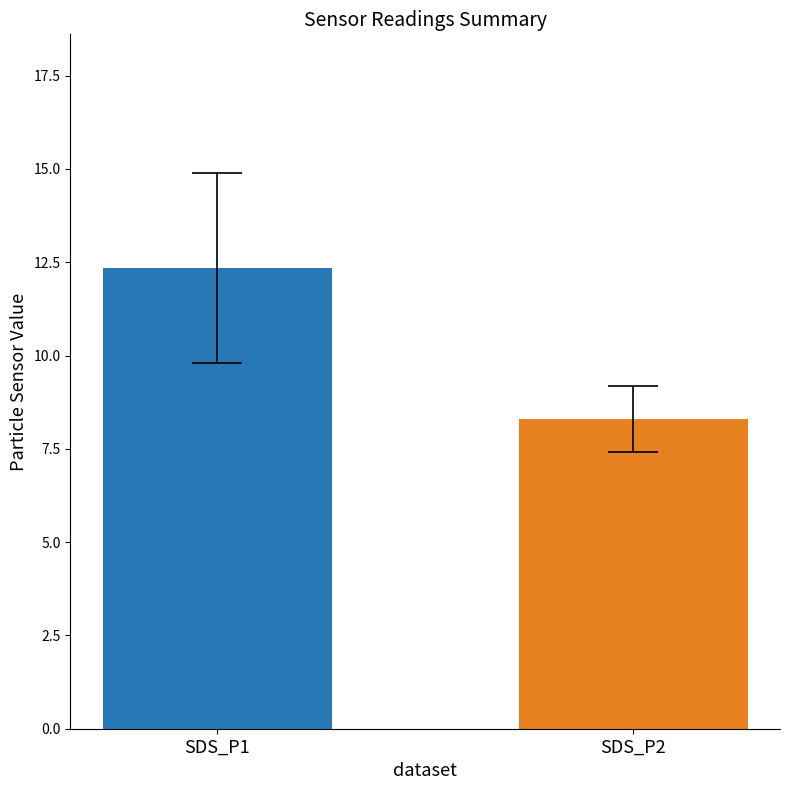

Does the chart contain stacked bars?

No